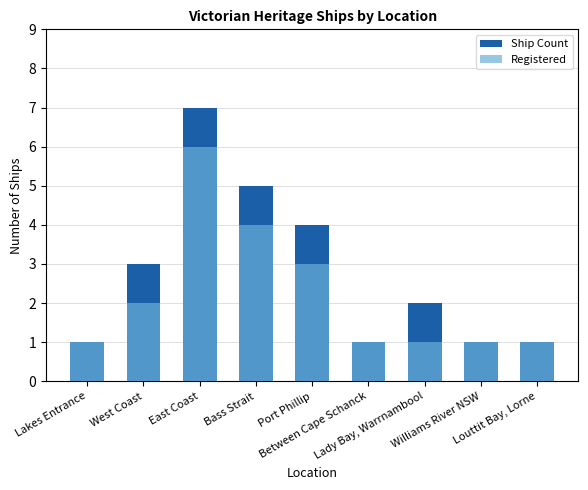

Is it true that Ship Count equals 2 at Lakes Entrance?

False